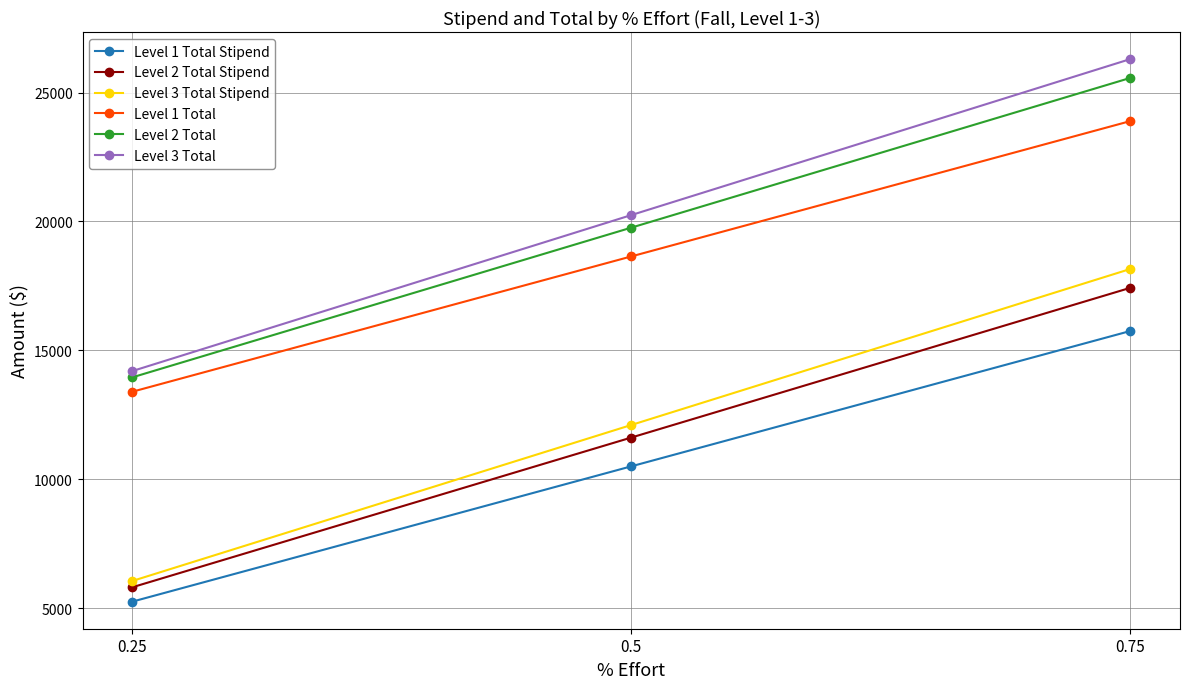

What is the label of the 2nd point from the right?

0.5